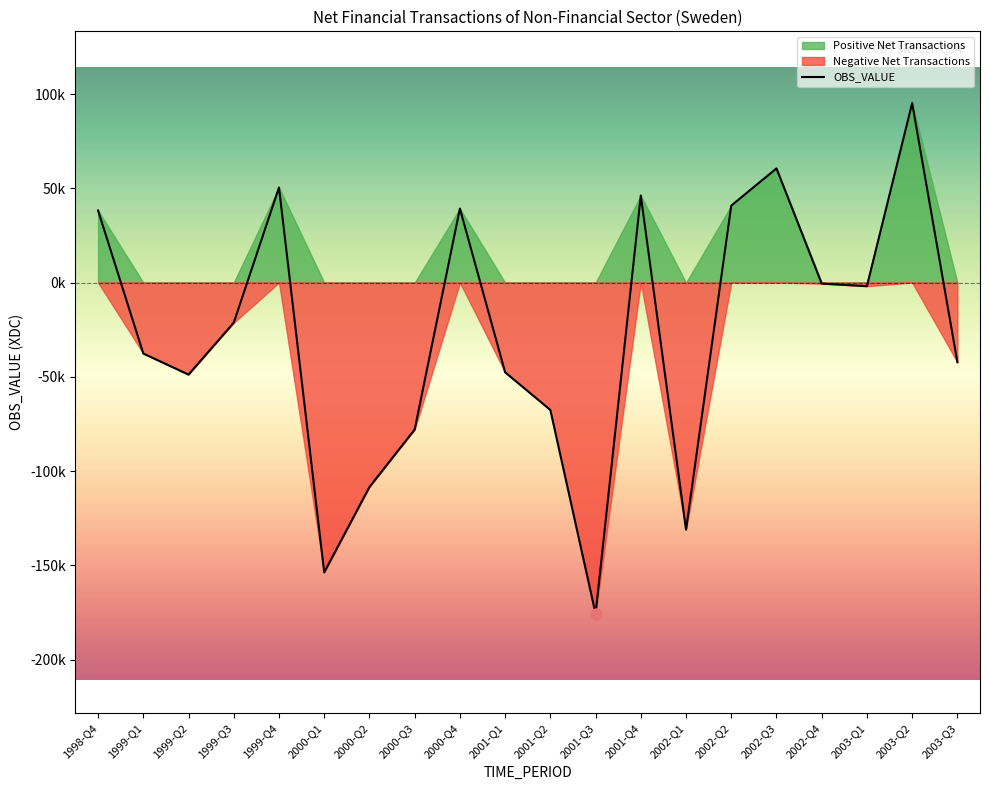

What is the difference between the second highest and second lowest values?

214281